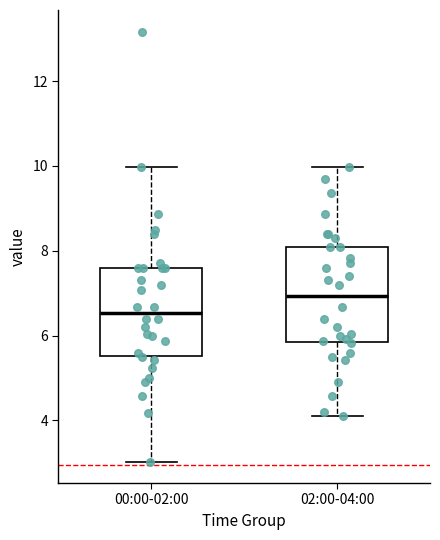

Which box has the highest median line?

02:00-04:00